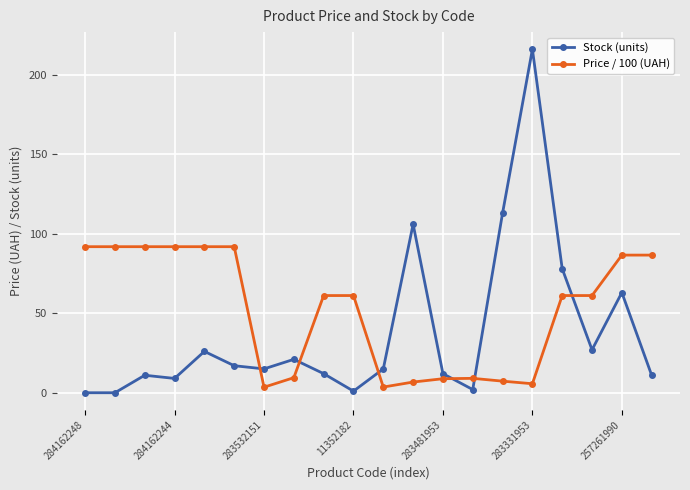

Which series has the largest range (max minus min)?

Stock (units)